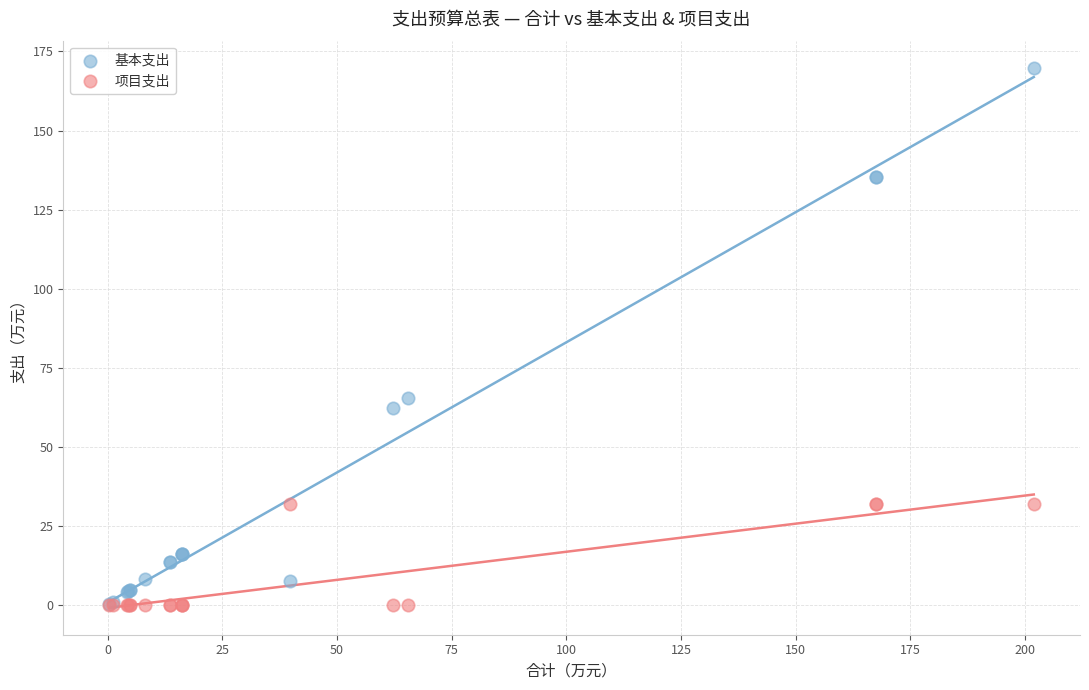

Across all series, what Y value is closest to 84?

65.6